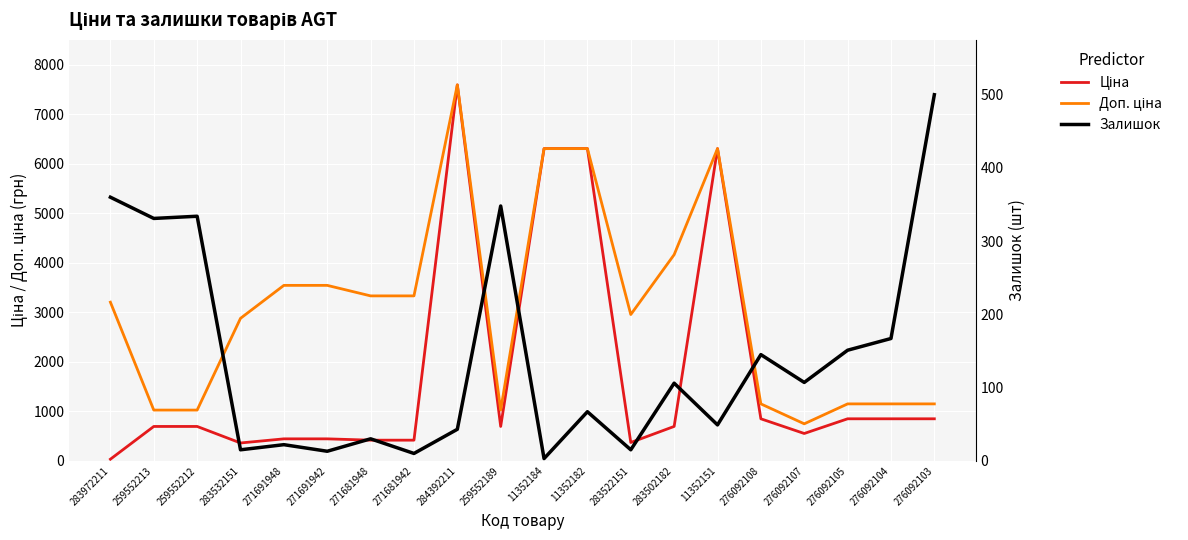

Reading left to right, list all the values displayed in this chart.

Ціна: 32.0	693.7	693.7	359.9	443.1	443.1	416.6	416.6	7596.5	693.7	6308.8	6308.8	369.5	694.3	6308.8	848.4	551.5	848.4	848.4	848.4
Доп. ціна: 3205.0	1024.6	1024.6	2878.8	3545.0	3545.0	3332.5	3332.5	7596.5	1024.6	6308.8	6308.8	2955.8	4165.6	6308.8	1149.7	747.0	1149.7	1149.7	1149.7
Залишок: 360.0	331.0	334.0	15.0	22.0	13.0	30.0	10.0	43.0	348.0	3.0	67.0	15.0	106.0	49.0	145.0	107.0	151.0	167.0	500.0